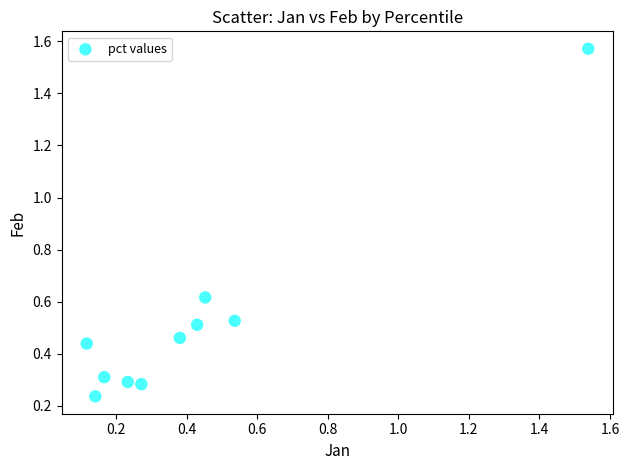

What is the range of X values (max minus min)?

1.4